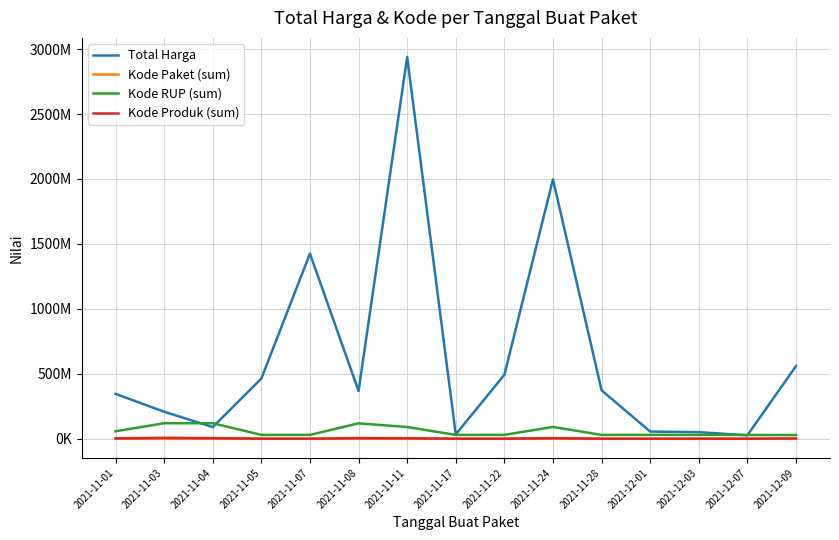

True or false: Kode Produk (sum) and Total Harga cross at least once.

False